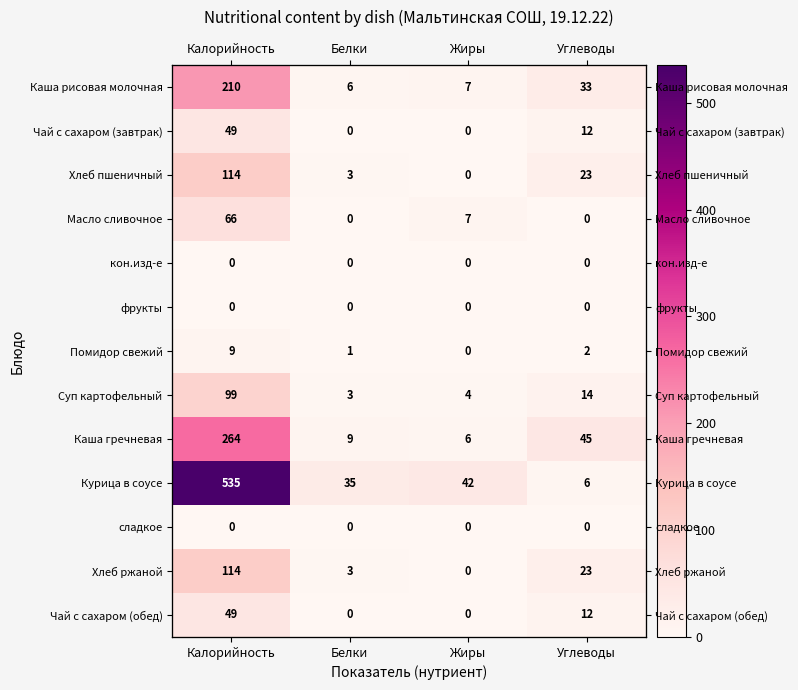

The Каша гречневая series shows 264 at Калорийность. True or false?

True